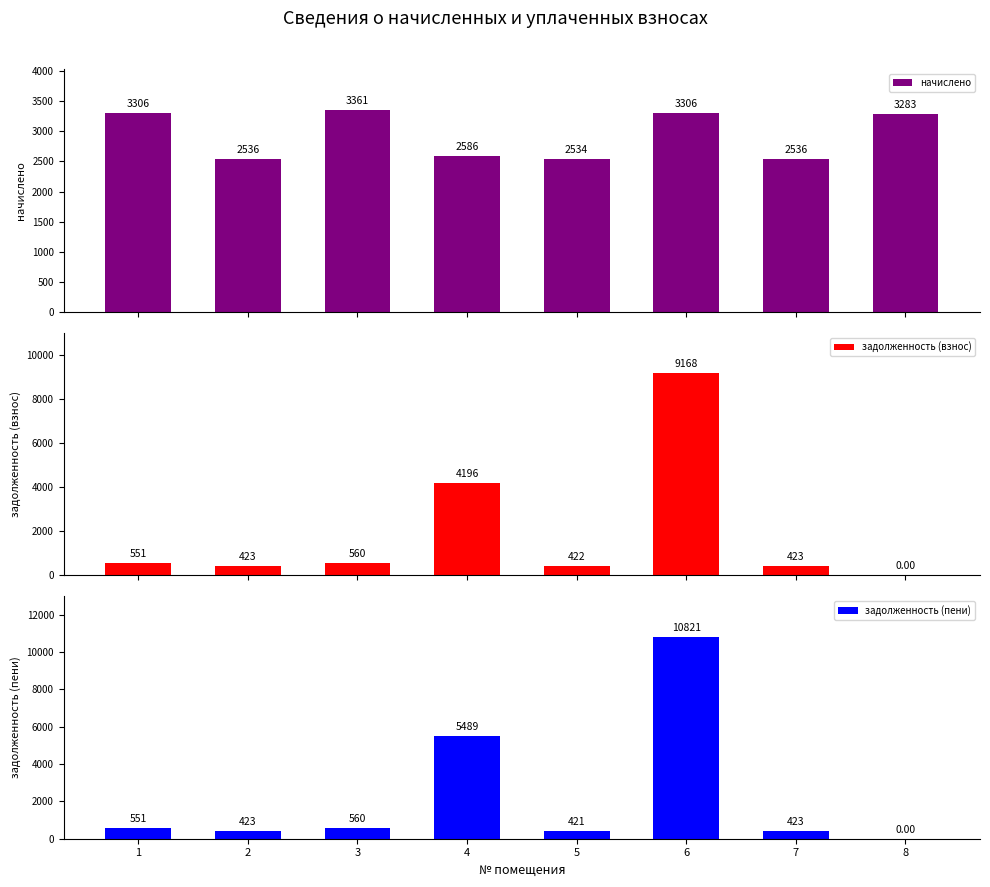

Rank the series by their maximum value, from highest to lowest.

задолженность (пени), задолженность (взнос), начислено